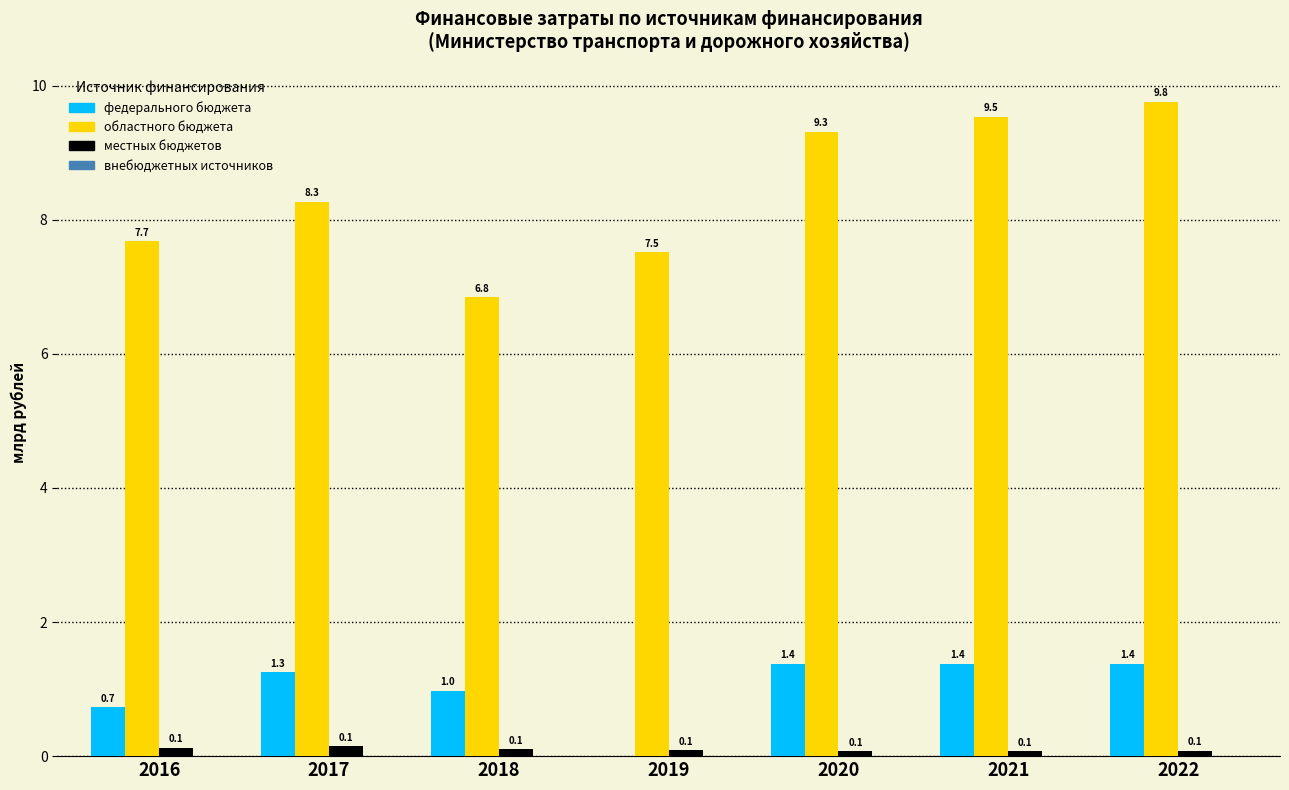

Reading left to right, what are all the values shown in this chart?

федерального бюджета: 2016=0.7	2017=1.3	2018=1.0	2019=0.0	2020=1.4	2021=1.4	2022=1.4
областного бюджета: 2016=7.7	2017=8.3	2018=6.8	2019=7.5	2020=9.3	2021=9.5	2022=9.8
местных бюджетов: 2016=0.1	2017=0.1	2018=0.1	2019=0.1	2020=0.1	2021=0.1	2022=0.1